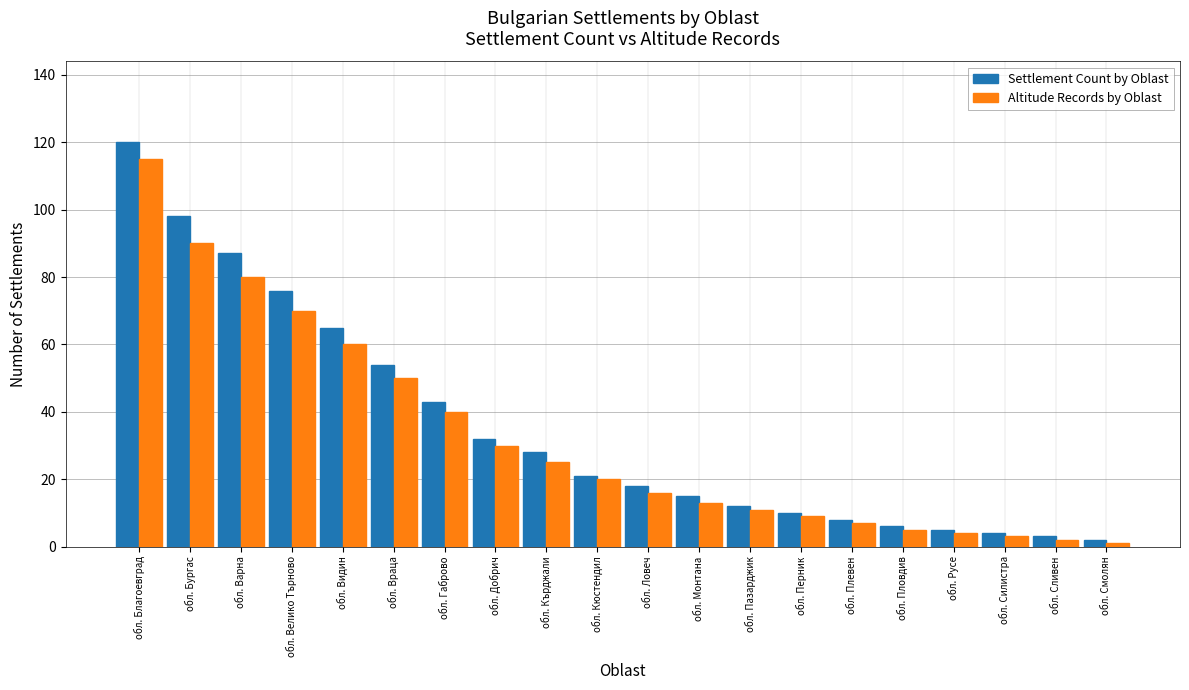

Reading left to right, transcribe all the data shown in this chart.

Settlement Count by Oblast: обл. Благоевград=120	обл. Бургас=98	обл. Варна=87	обл. Велико Търново=76	обл. Видин=65	обл. Враца=54	обл. Габрово=43	обл. Добрич=32	обл. Кърджали=28	обл. Кюстендил=21	обл. Ловеч=18	обл. Монтана=15	обл. Пазарджик=12	обл. Перник=10	обл. Плевен=8	обл. Пловдив=6	обл. Русе=5	обл. Силистра=4	обл. Сливен=3	обл. Смолян=2
Altitude Records by Oblast: обл. Благоевград=115	обл. Бургас=90	обл. Варна=80	обл. Велико Търново=70	обл. Видин=60	обл. Враца=50	обл. Габрово=40	обл. Добрич=30	обл. Кърджали=25	обл. Кюстендил=20	обл. Ловеч=16	обл. Монтана=13	обл. Пазарджик=11	обл. Перник=9	обл. Плевен=7	обл. Пловдив=5	обл. Русе=4	обл. Силистра=3	обл. Сливен=2	обл. Смолян=1